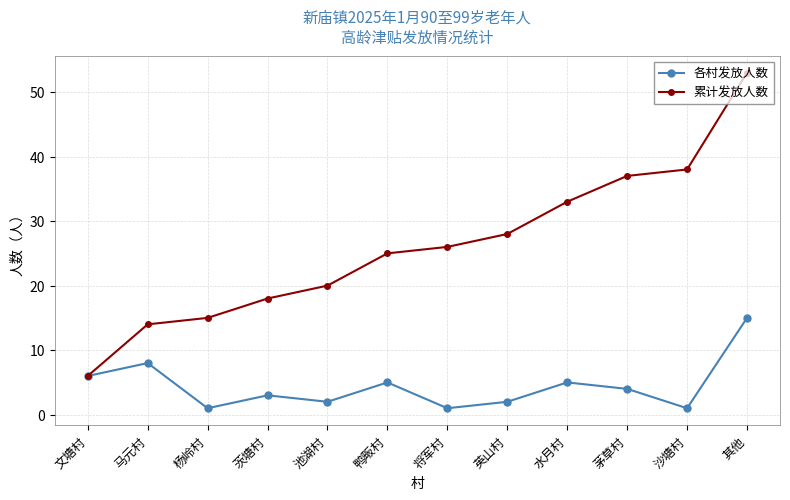

True or false: 累计发放人数 has a value of 31 at 茨塘村.

False